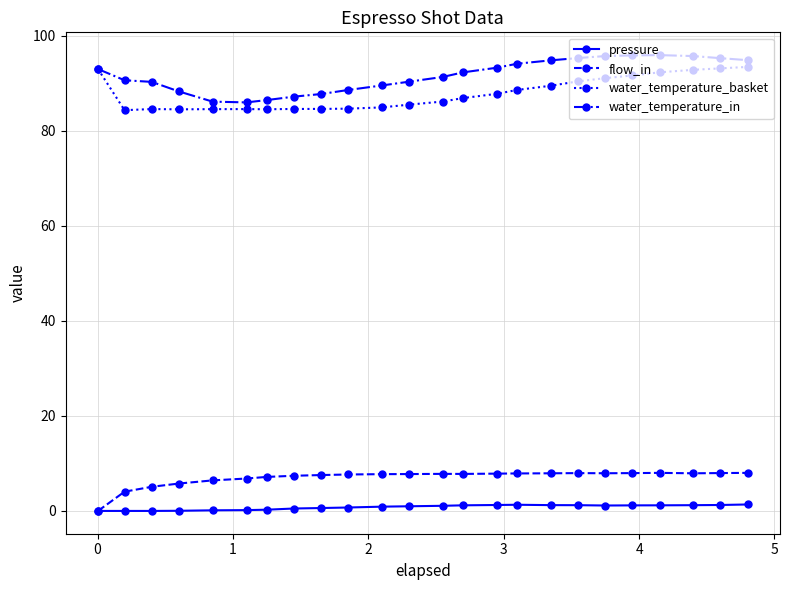

What is the value of the flow_in point at the 5th from the left?

6.4